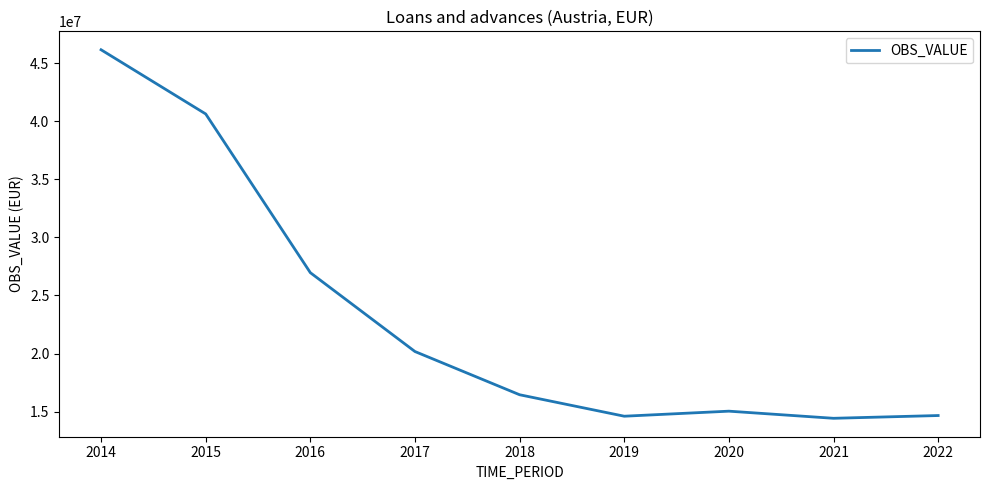

What is the minimum value shown in the chart?

14427307